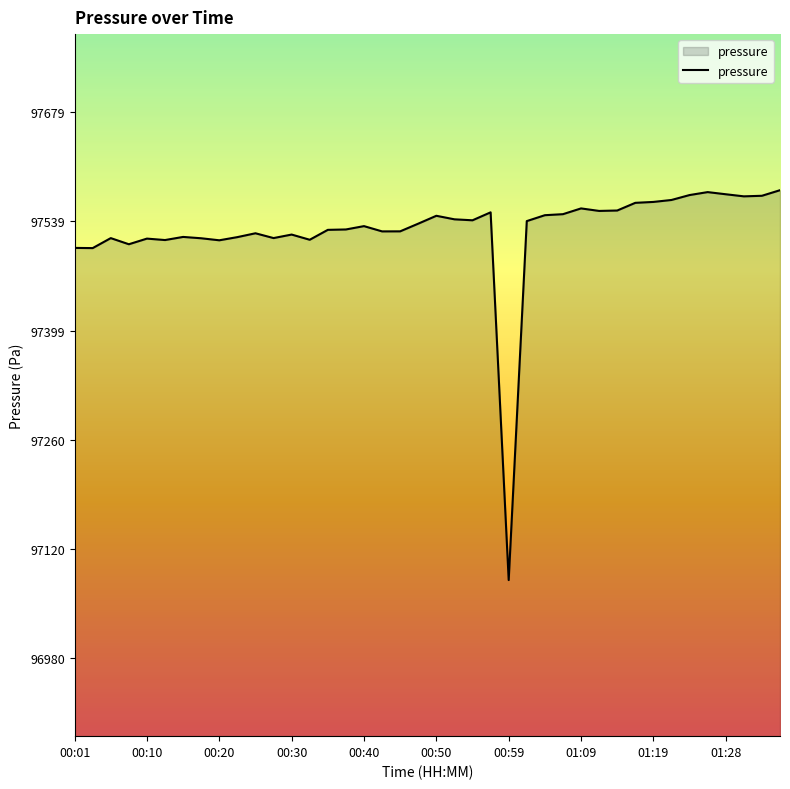

What is the minimum value shown in the chart?

97079.7